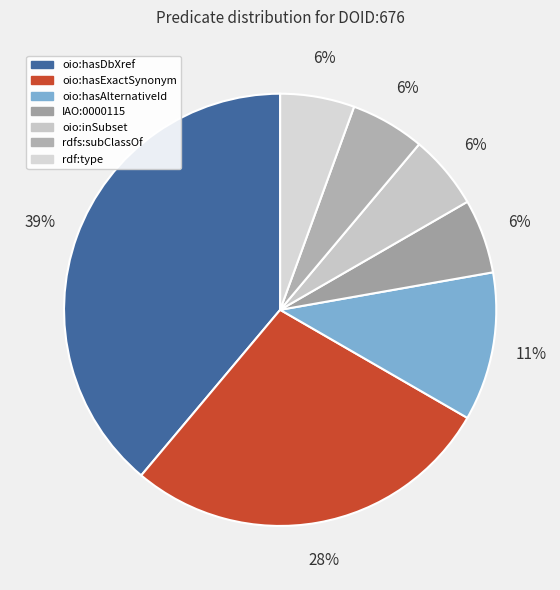

How many slices are in this pie chart?

7